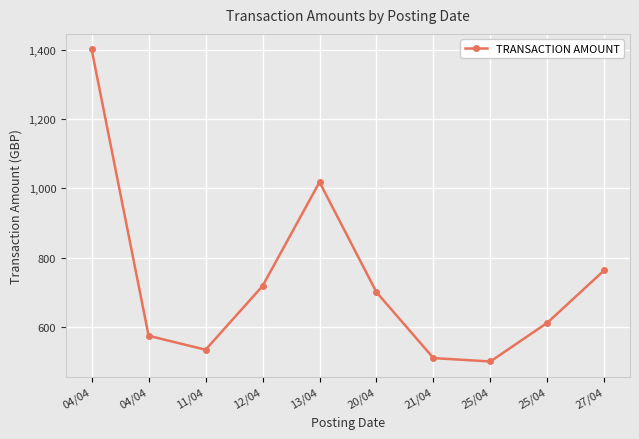

How many series are shown in this chart?

1